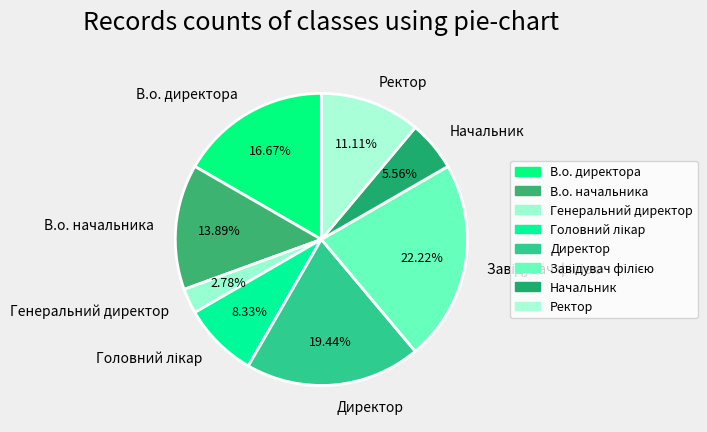

True or false: Ректор accounts for 11% of the total.

True